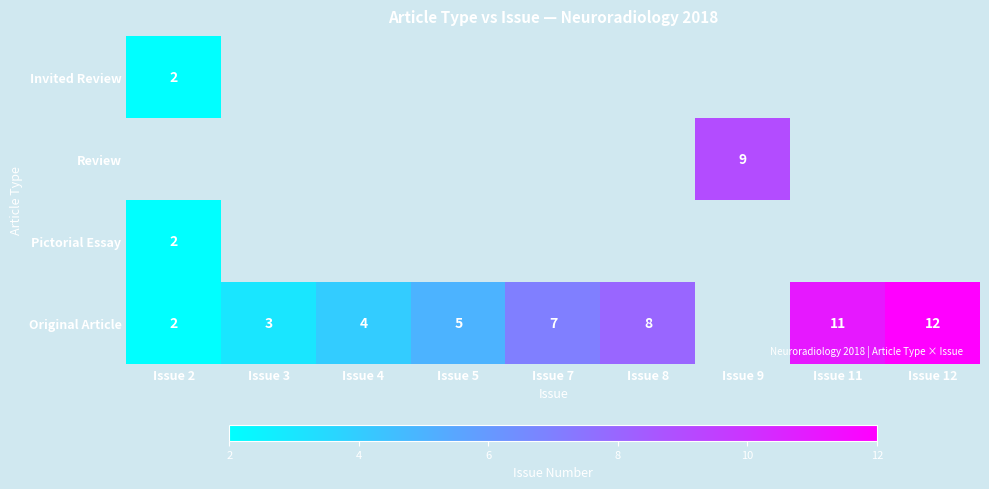

Is it true that Original Article equals 7 at Issue 7?

True